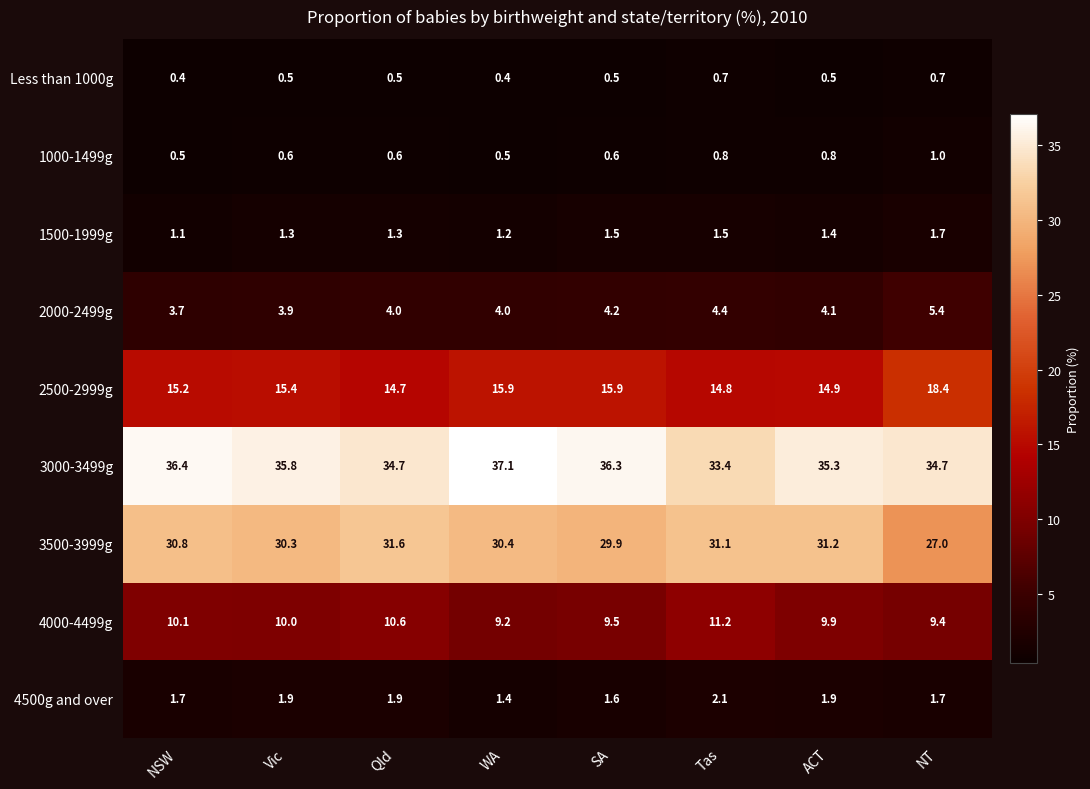

Which series changed the most between WA and SA?

3000-3499g